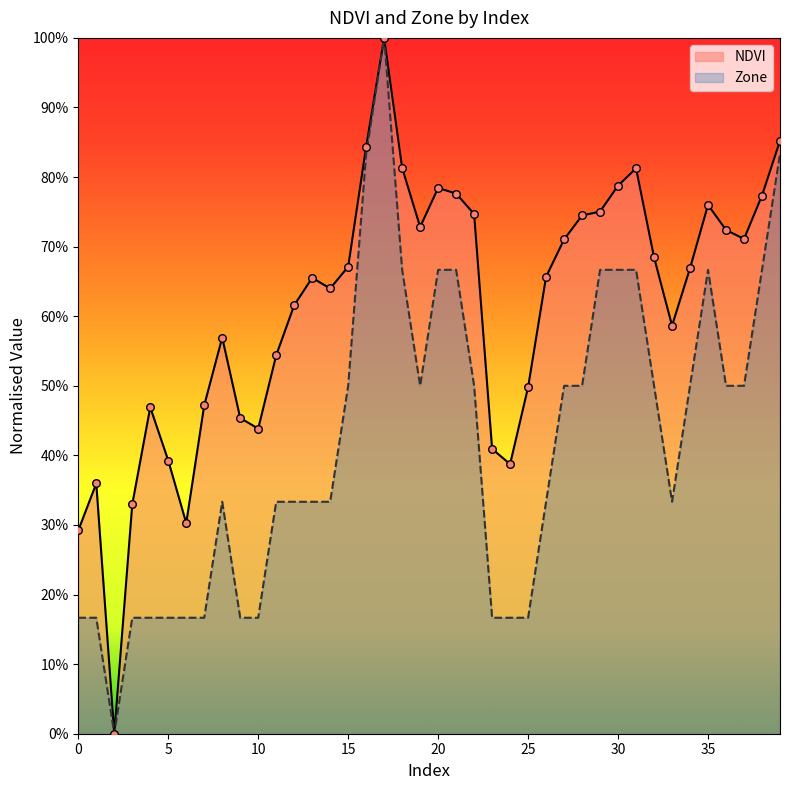

Which series has the largest total across all categories?

NDVI